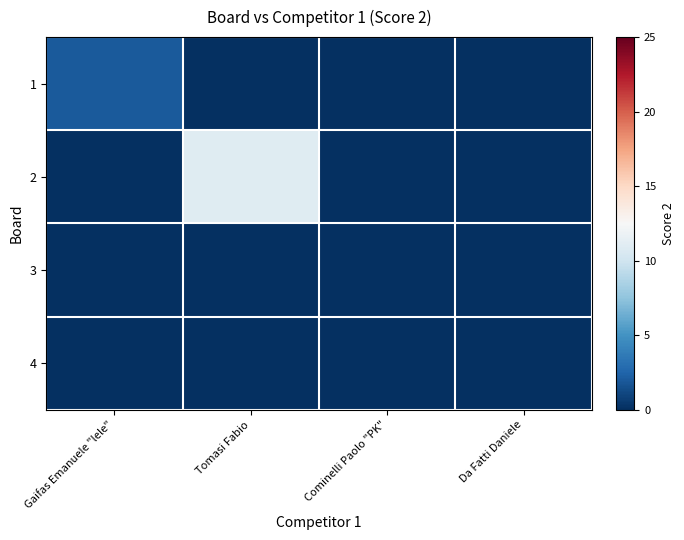

At how many categories does at least one series exceed 1?

2